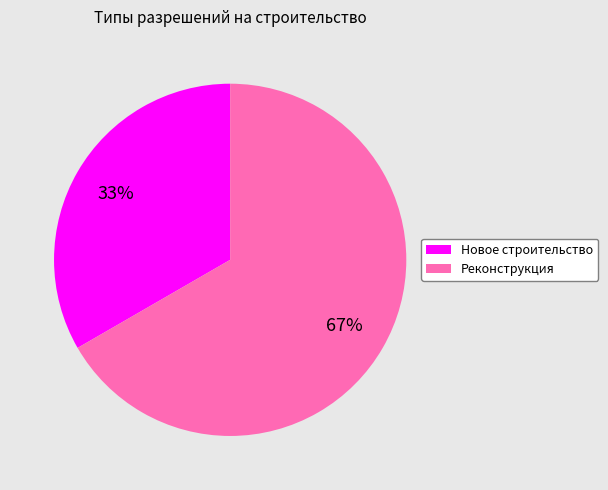

Which category accounts for the majority?

Реконструкция